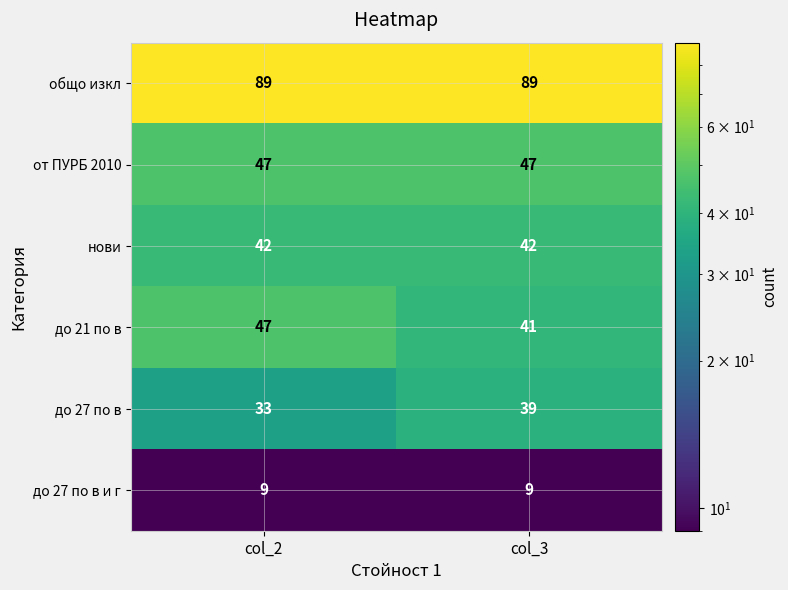

What is the spread (max minus min) of values at col_3?

80